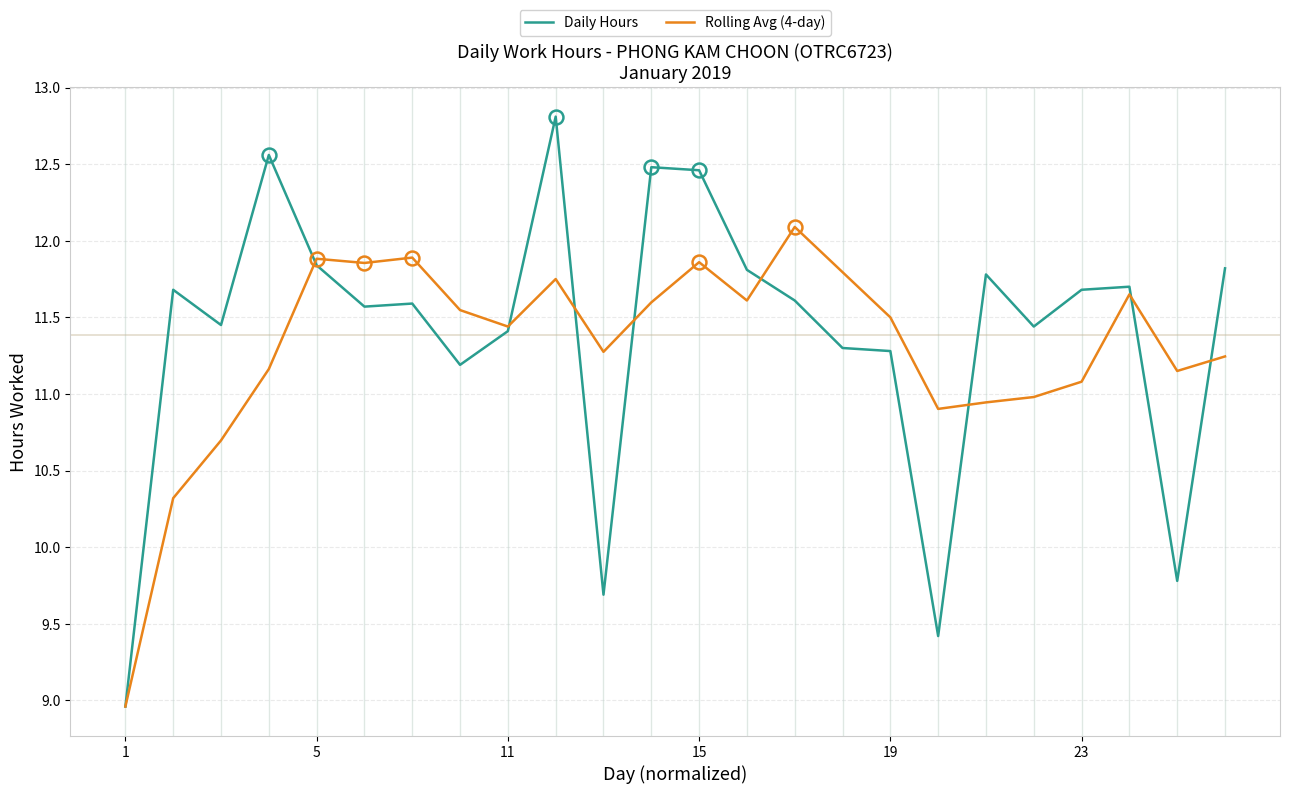

List the series in order of their overall mean, highest first.

Daily Hours, Rolling Avg (4-day)